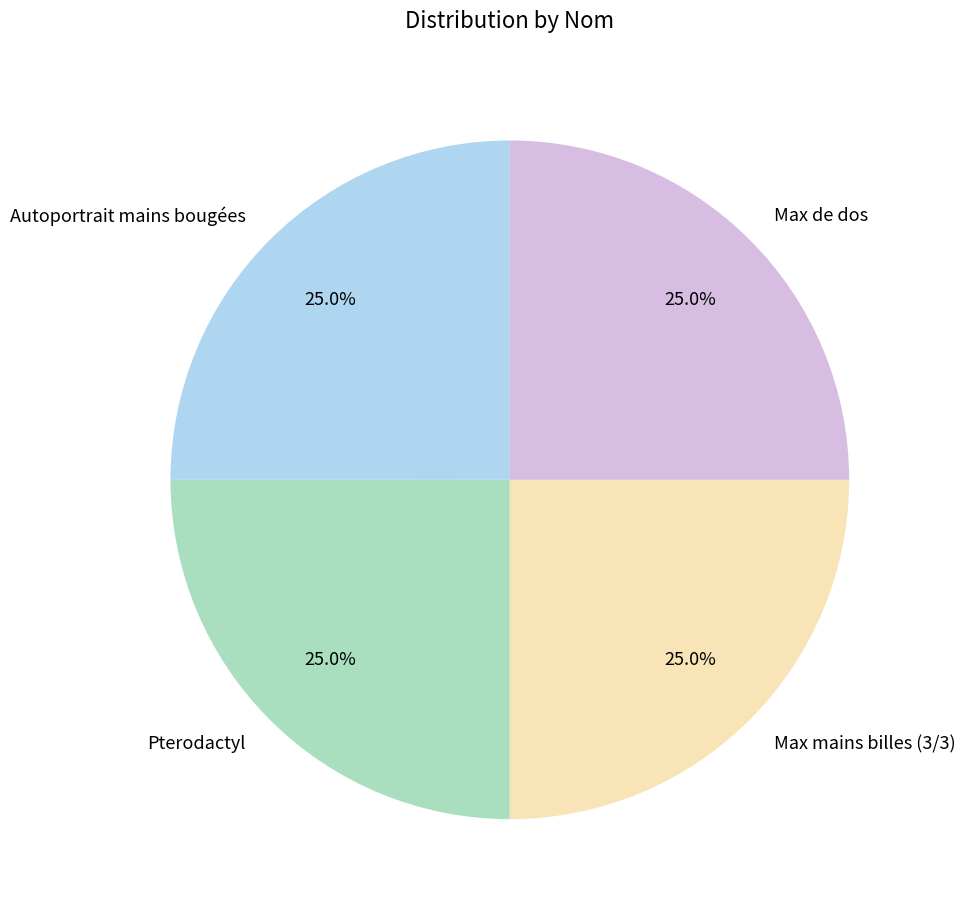

To the nearest percent, what is the combined percentage of Pterodactyl and Autoportrait mains bougées?

50%